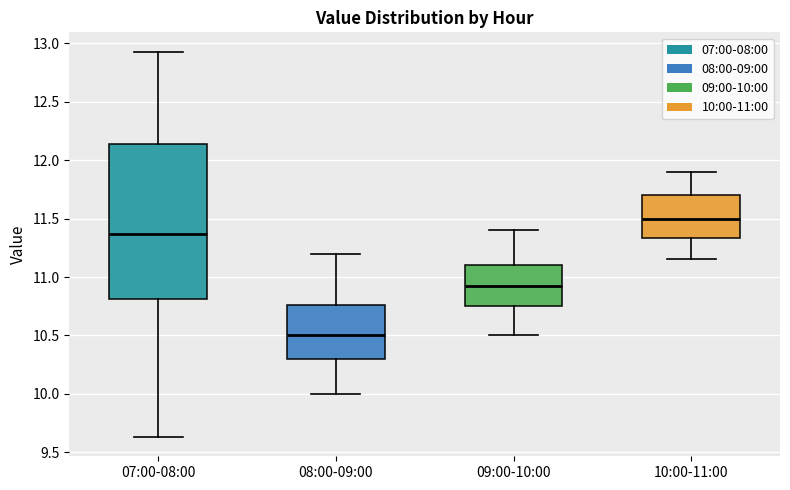

Reading left to right, read every box against the y-axis: the position of its median line, the range the box covers, and the ends of its whiskers. The values are not printed on the chart, so give them approximately, as read against the axis.

07:00-08:00: median 11.35, box 10.80 to 12.15, whiskers 9.65 to 12.95
08:00-09:00: median 10.50, box 10.30 to 10.75, whiskers 10.00 to 11.20
09:00-10:00: median 10.95, box 10.75 to 11.10, whiskers 10.50 to 11.40
10:00-11:00: median 11.50, box 11.35 to 11.70, whiskers 11.15 to 11.90